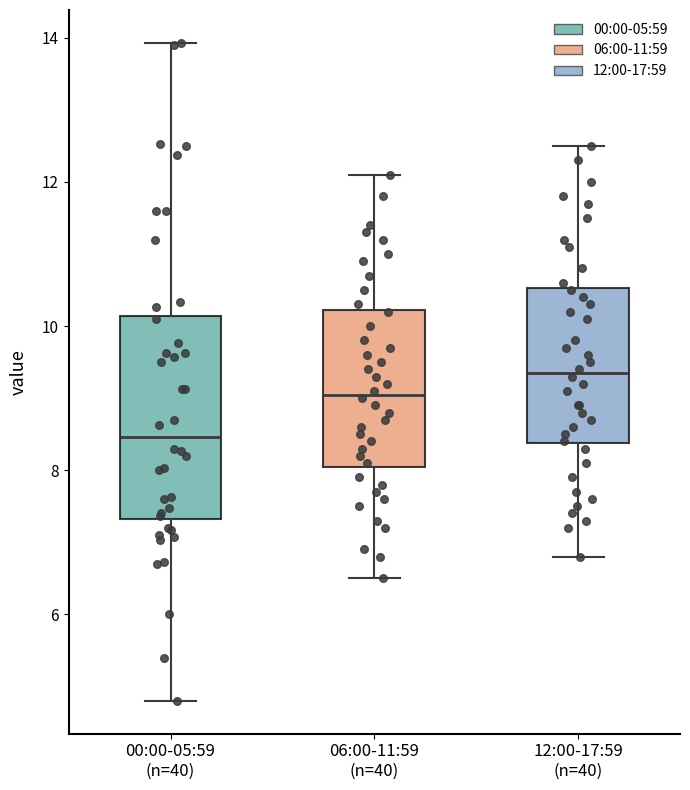

Comparing the boxes themselves (not the whiskers), which one is the tallest?

00:00-05:59 (n=40)